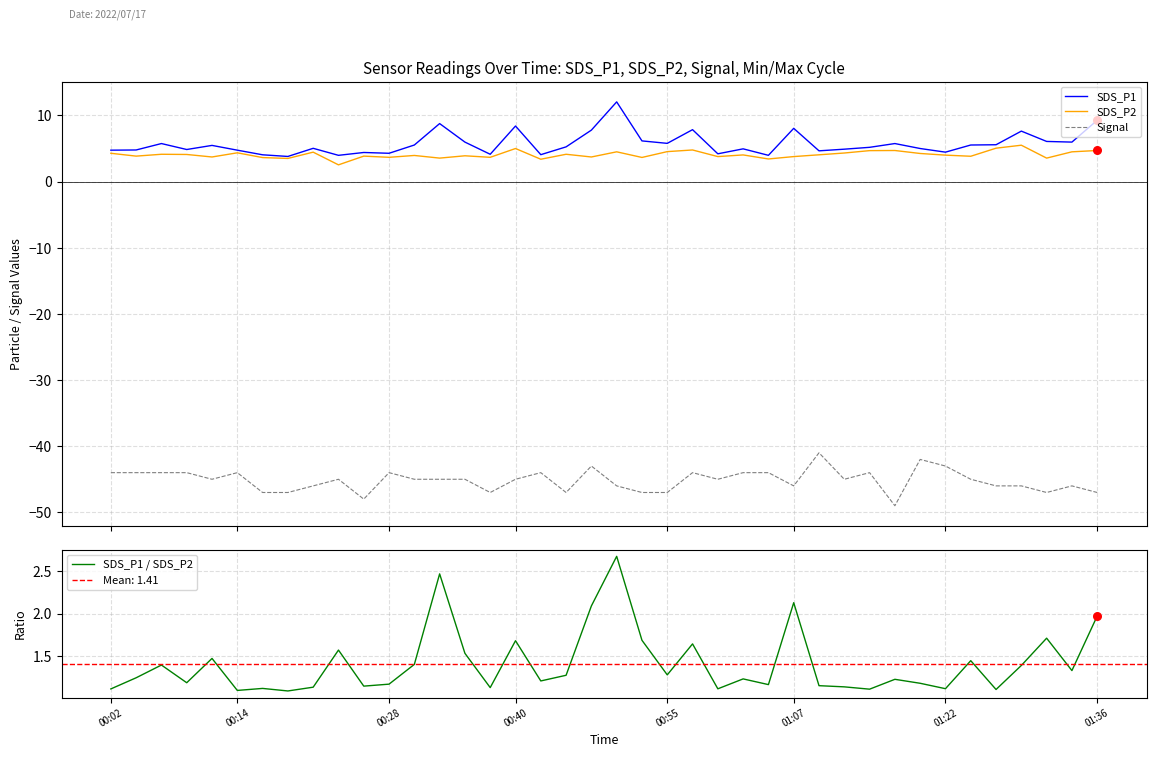

Is the value of SDS_P1 / SDS_P2 at 32 greater than the value of SDS_P2 at 12?

No